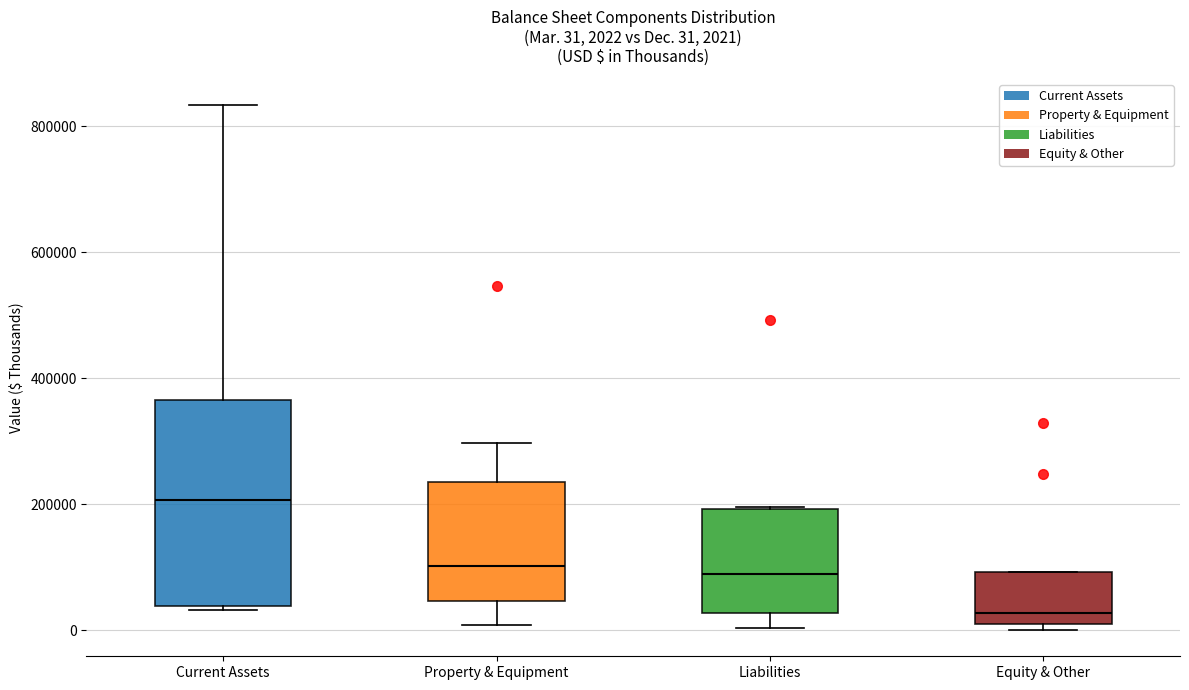

Which box's median line is the lowest?

Equity & Other